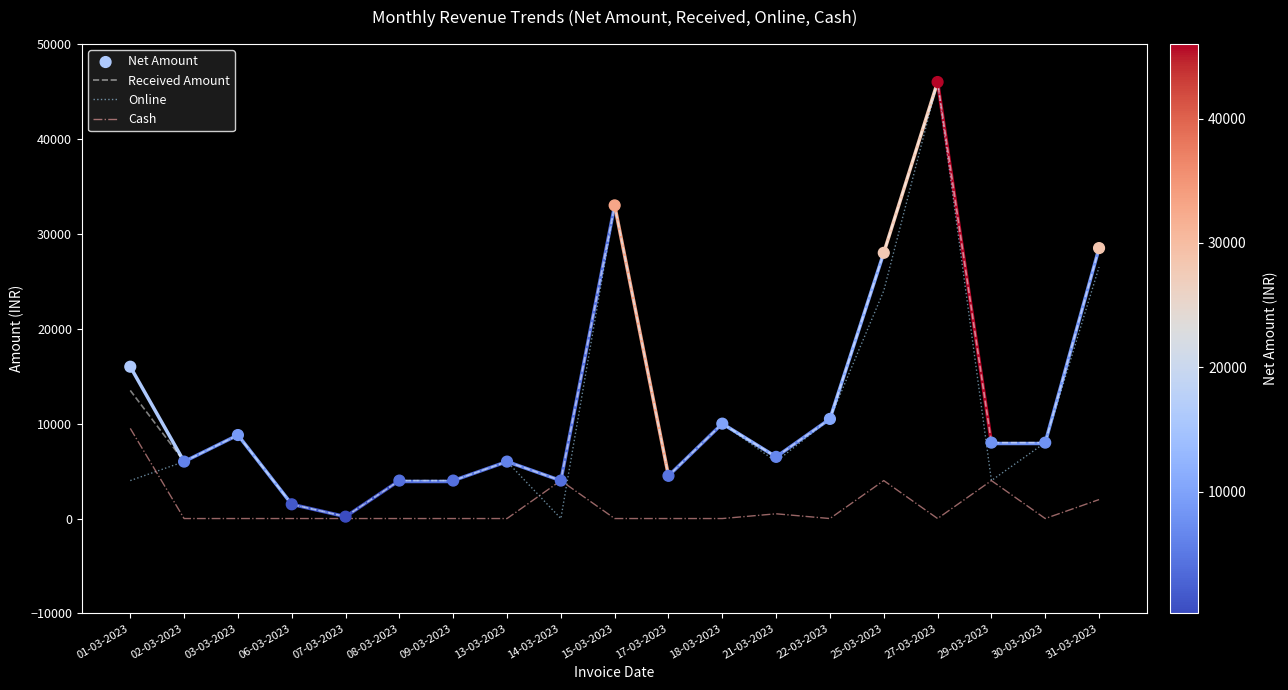

At how many categories does at least one series exceed 33620?

1